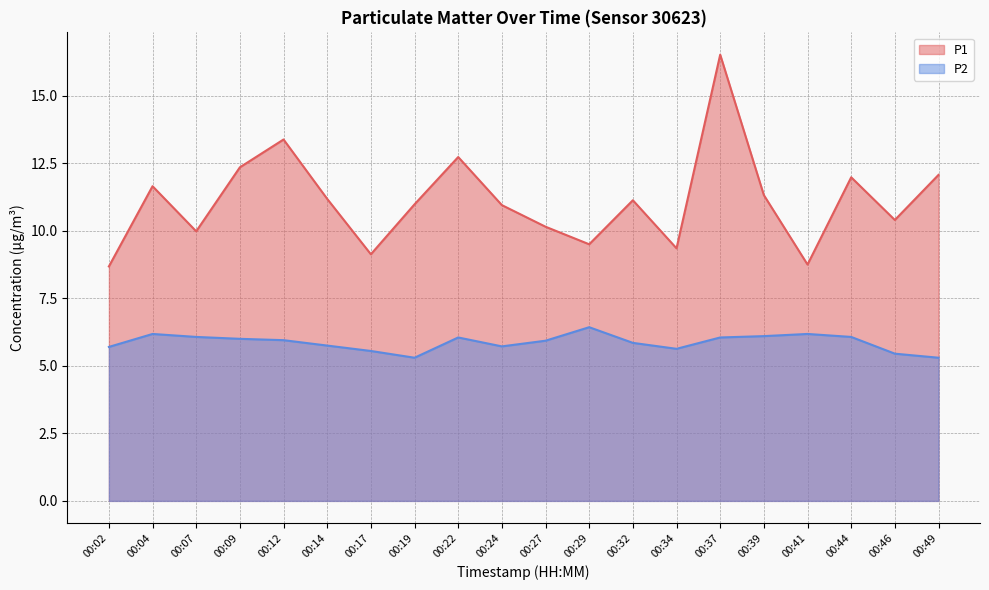

Which series has the largest total across all categories?

P1